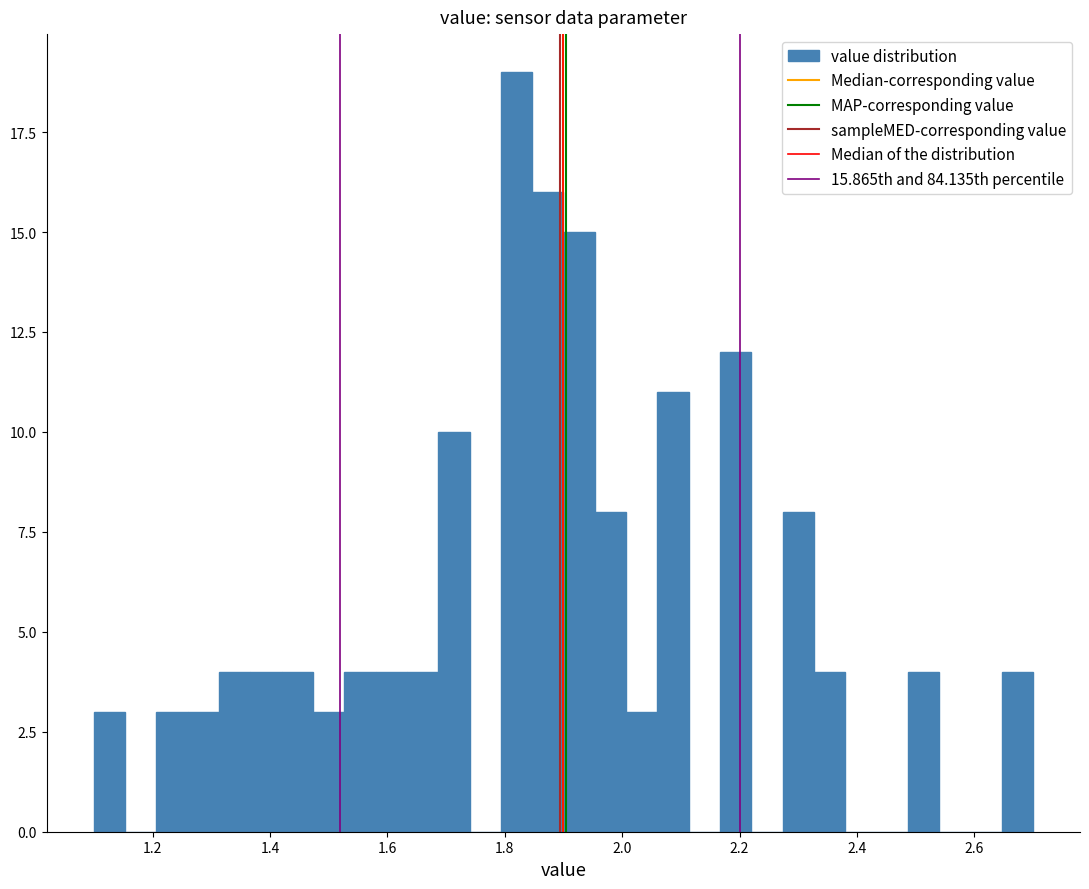

Read against the x-axis, roughly where is the centre of the tallest bar?

1.82